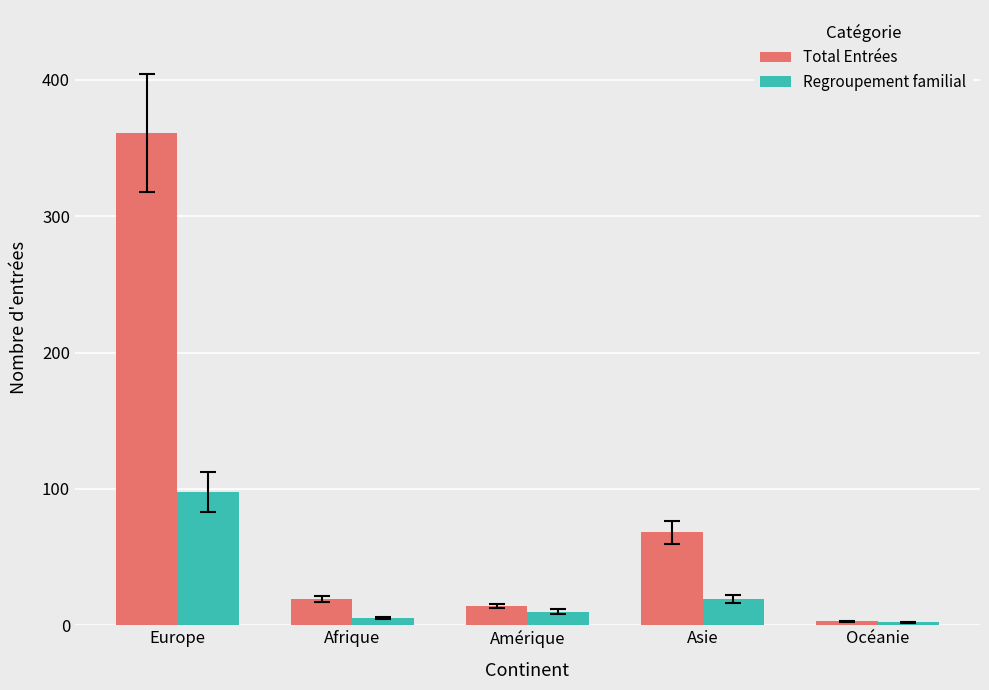

What is the sum of all Regroupement familial values?

134